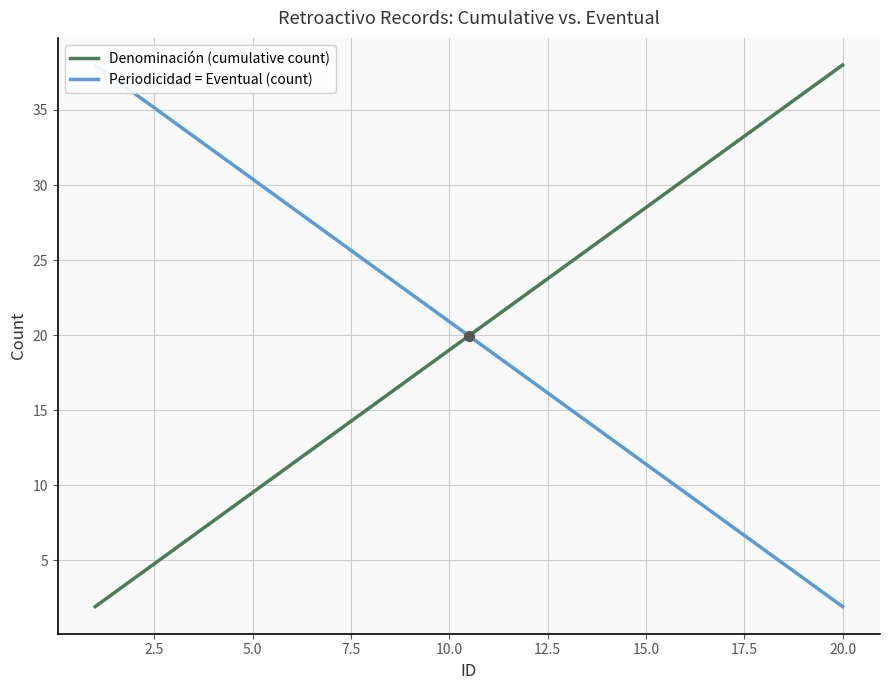

The value of Denominación (cumulative count) at 20.0 is 38.0. True or false?

True